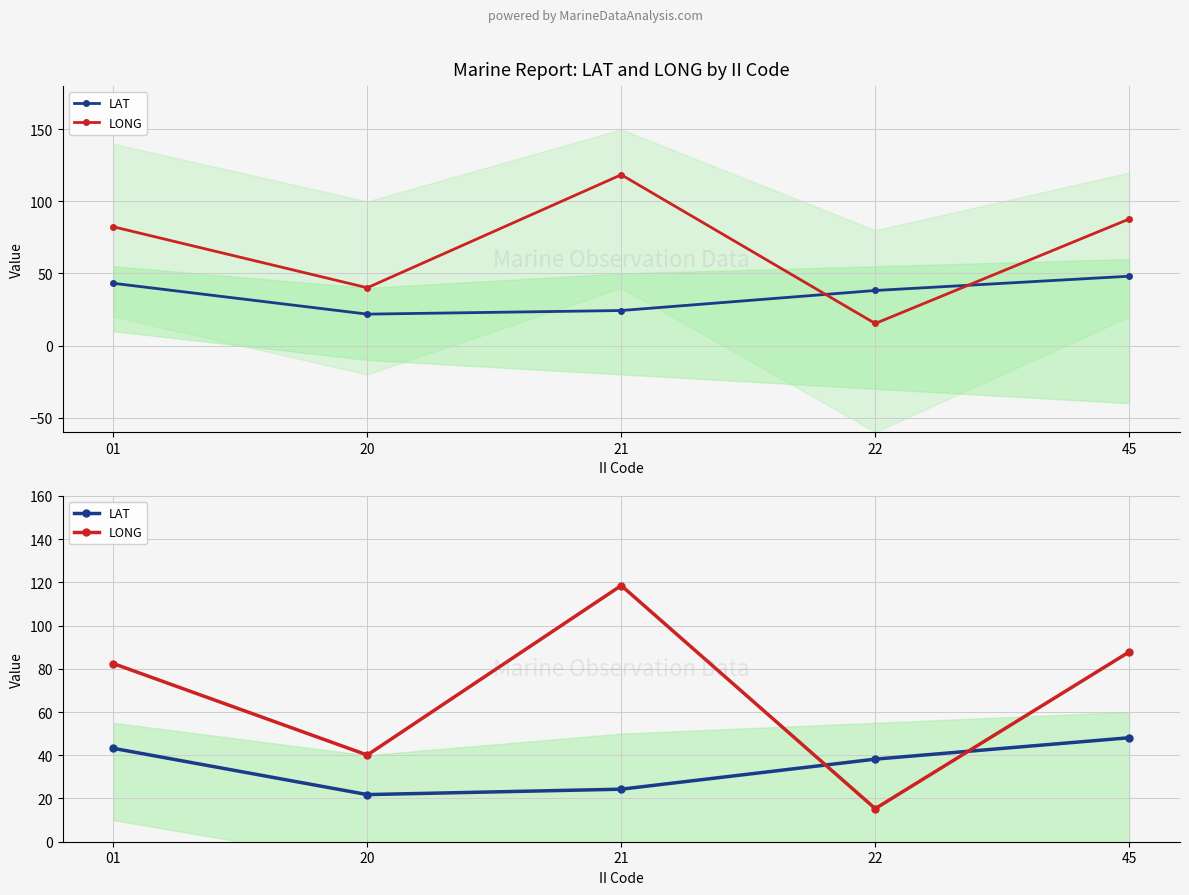

What is the minimum value for LAT?

21.8